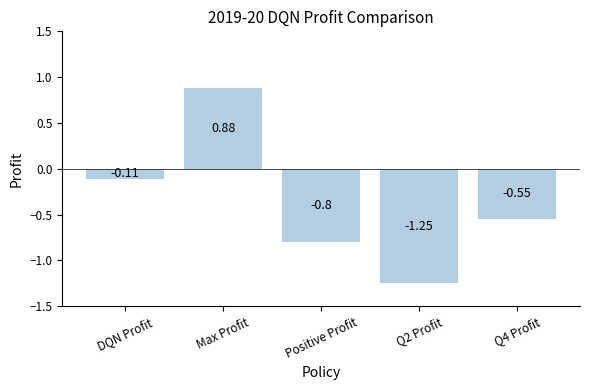

At which label is the value closest to 0?

DQN Profit